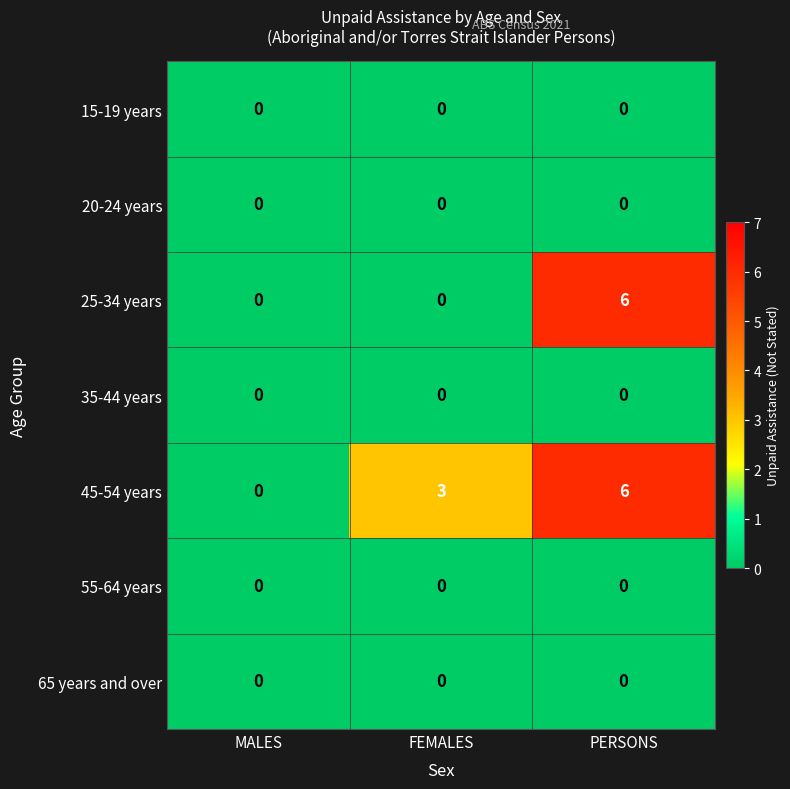

Reading left to right, transcribe all the data shown in this chart.

15-19 years: MALES=0	FEMALES=0	PERSONS=0
20-24 years: MALES=0	FEMALES=0	PERSONS=0
25-34 years: MALES=0	FEMALES=0	PERSONS=6
35-44 years: MALES=0	FEMALES=0	PERSONS=0
45-54 years: MALES=0	FEMALES=3	PERSONS=6
55-64 years: MALES=0	FEMALES=0	PERSONS=0
65 years and over: MALES=0	FEMALES=0	PERSONS=0